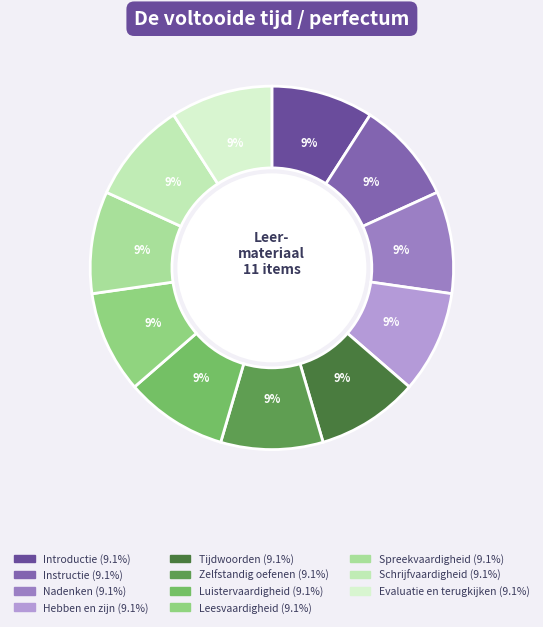

Combined, do Zelfstandig oefenen and Nadenken account for over 50%?

No